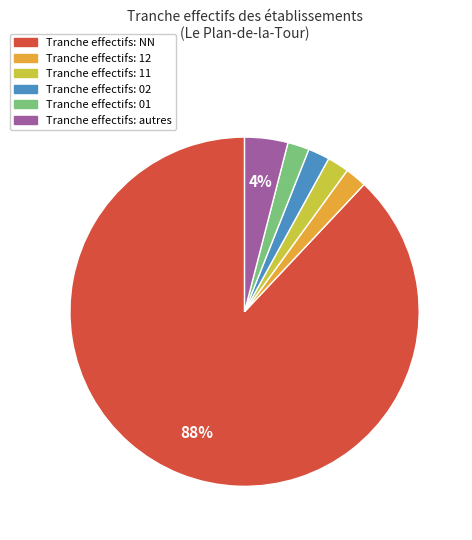

To the nearest percent, what is the average slice percentage?

17%